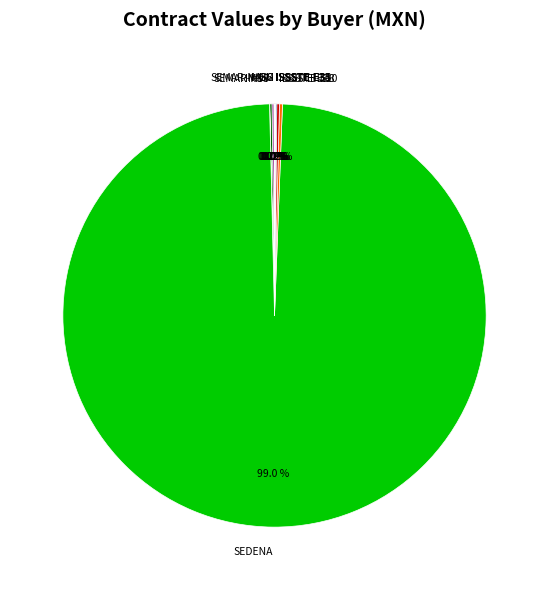

Which slice is the largest?

SEDENA